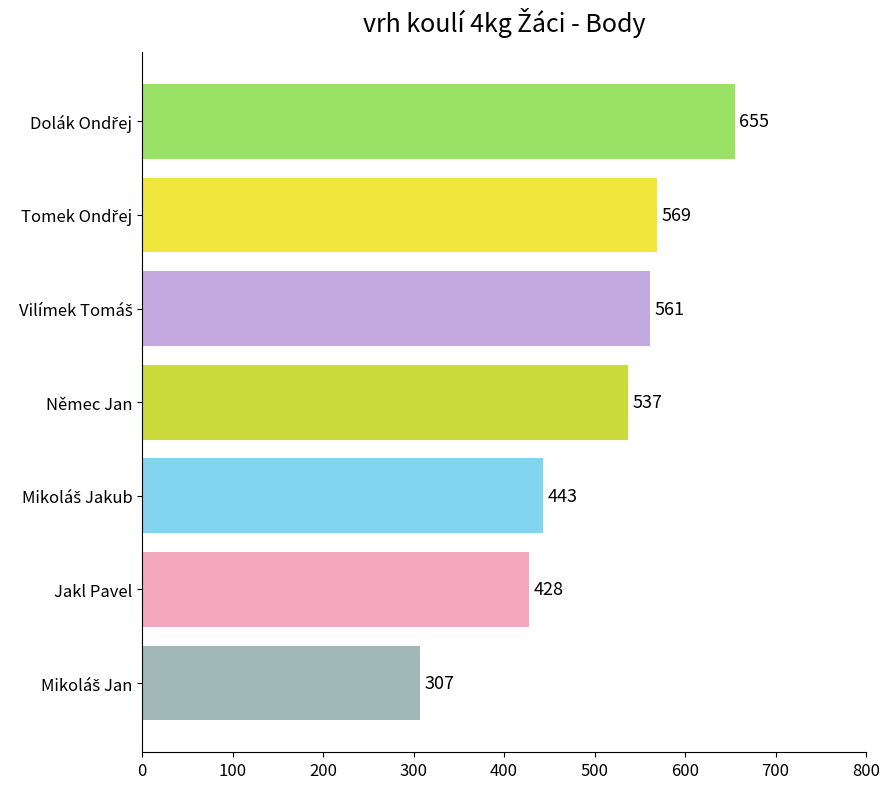

How many bars are there in total?

7